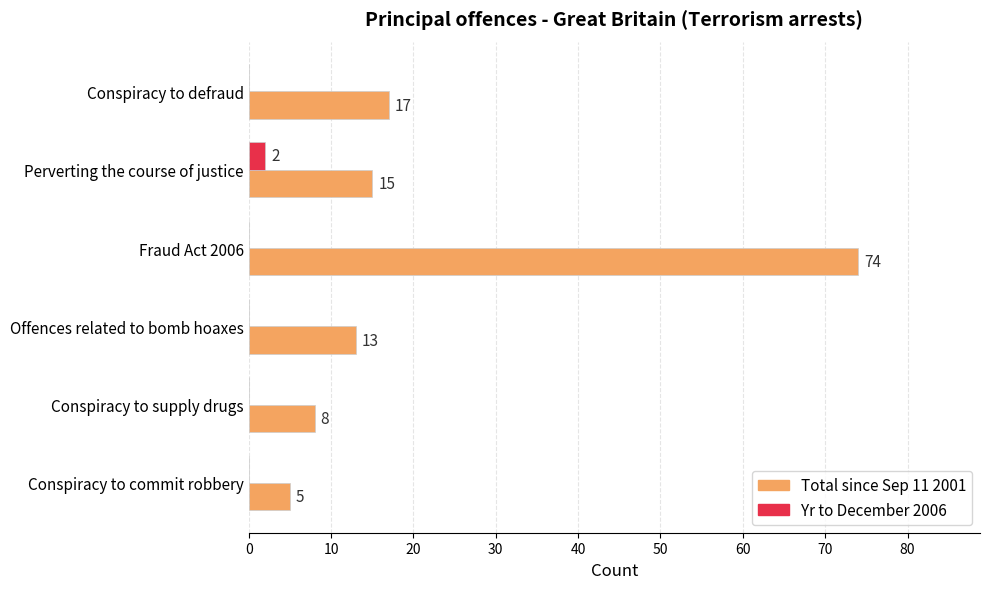

True or false: Total since Sep 11 2001 has a value of 26 at Conspiracy to defraud.

False